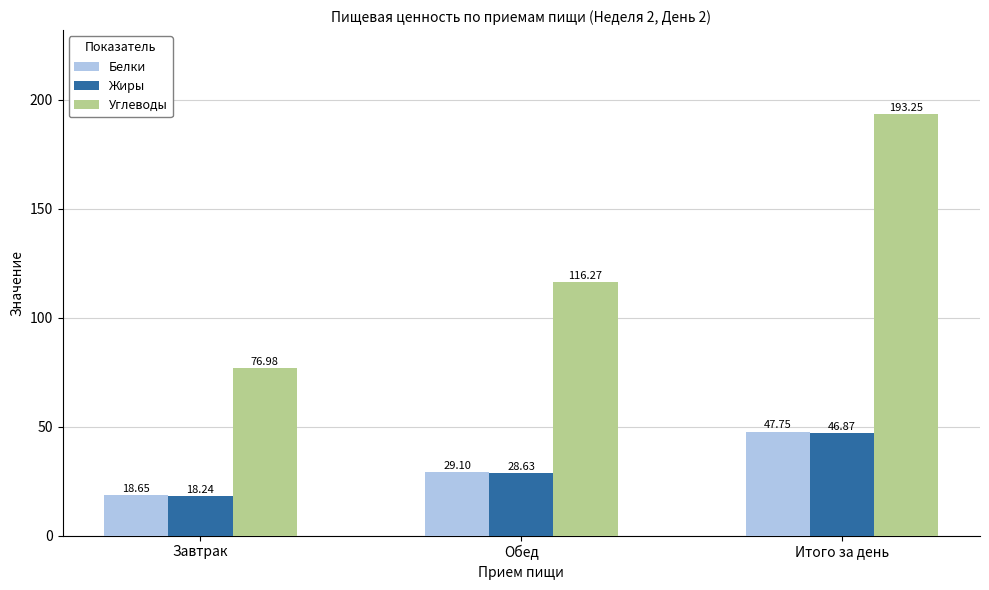

Which series has the largest total across all categories?

Углеводы